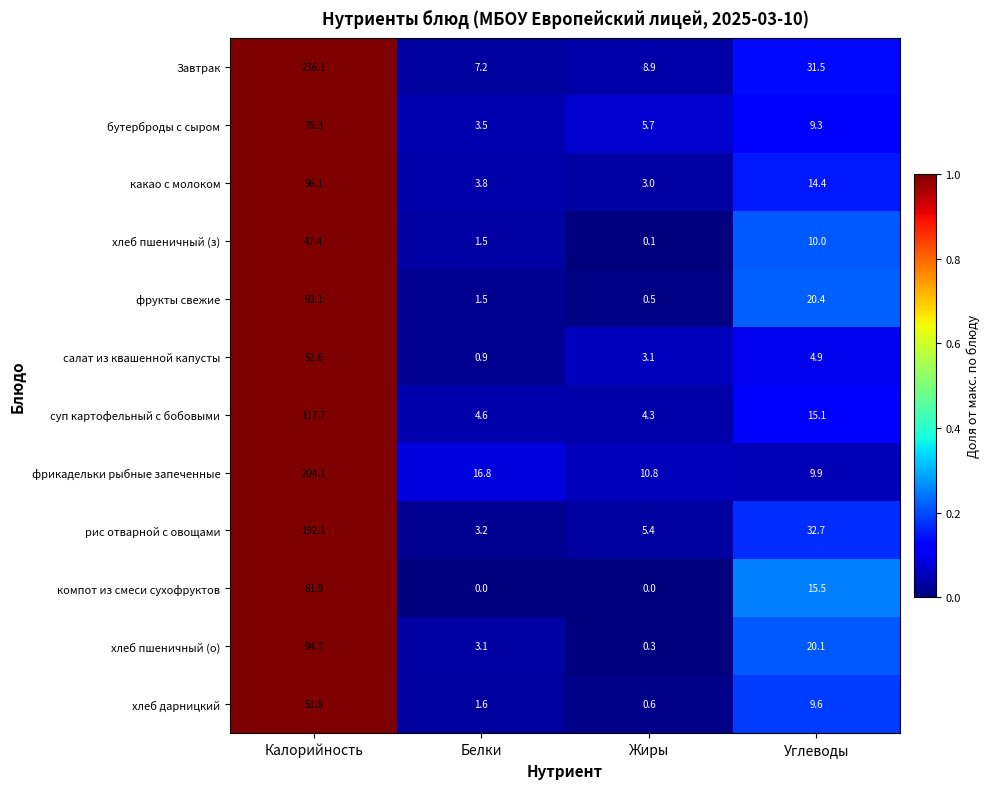

What is the total value across all series at Углеводы?

193.4